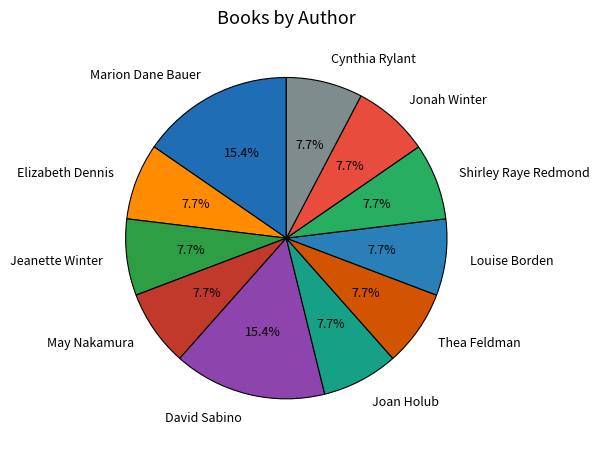

What is the ratio of the value at May Nakamura to the value at Elizabeth Dennis?

1.0